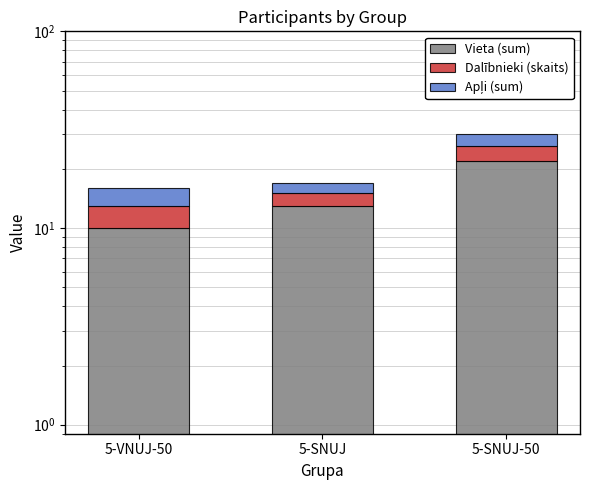

Which series has the largest total across all categories?

Vieta (sum)